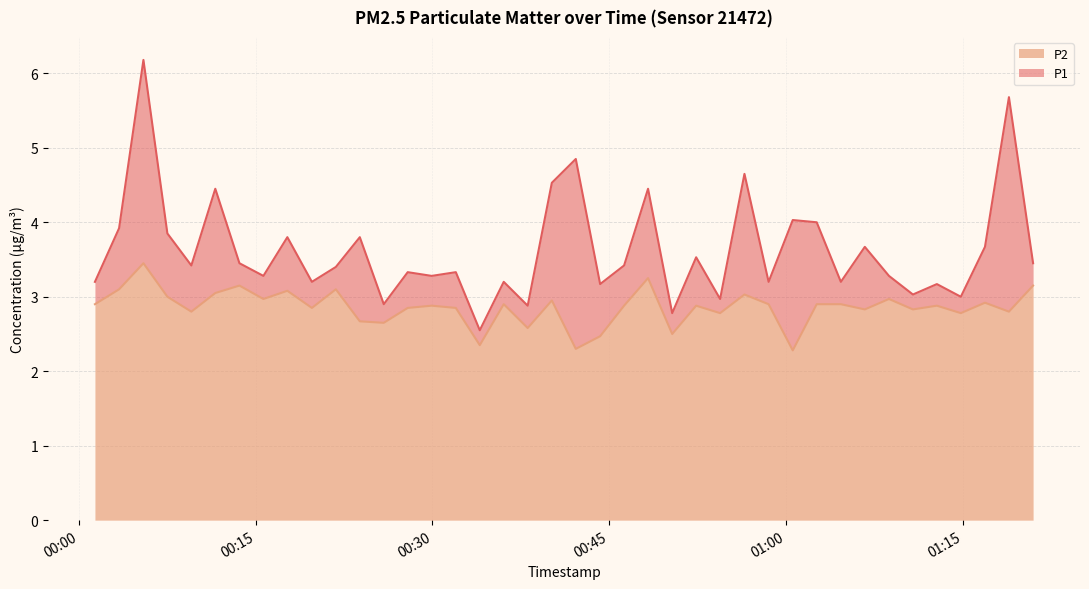

Which has a higher value, 2023-04-22T00:01:21 or 2023-04-22T00:40:08?

2023-04-22T00:40:08